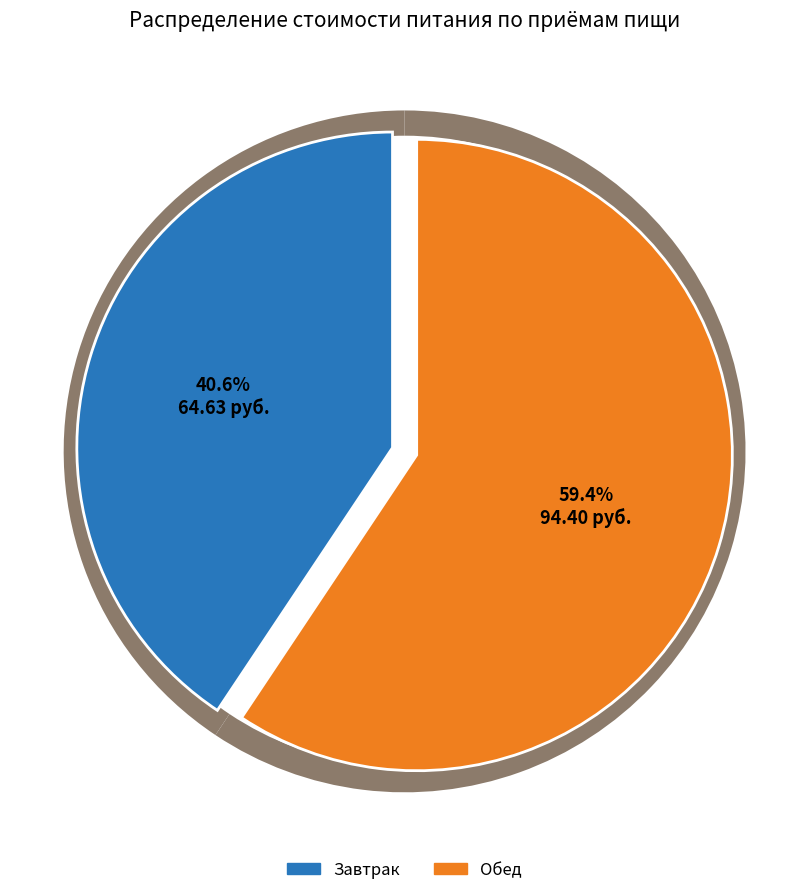

Combined, do Обед and Завтрак account for over 50%?

Yes